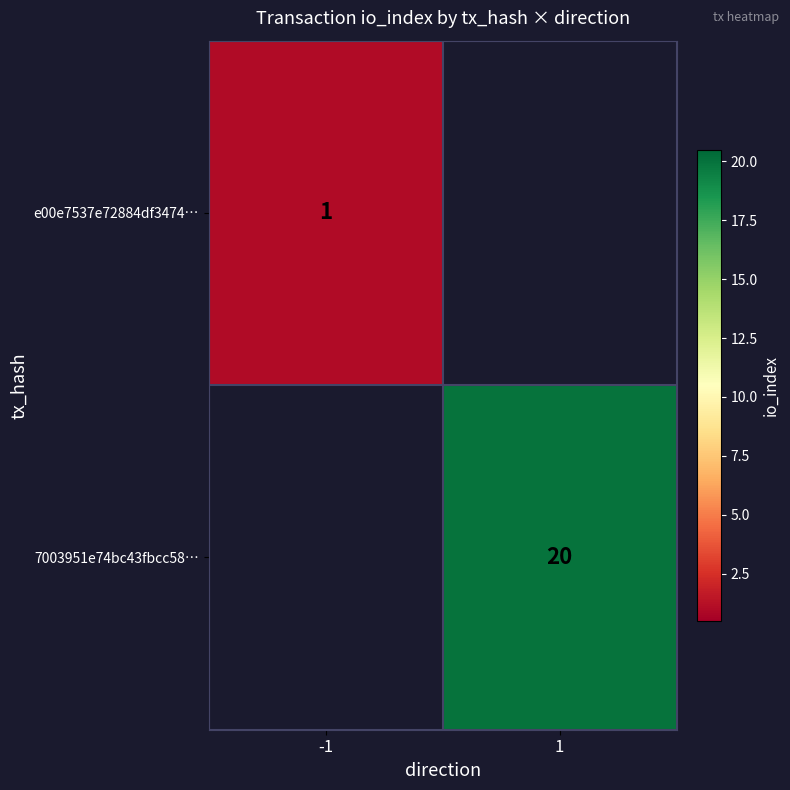

The value of 7003951e74bc43fbcc58… at 1 is 20. True or false?

True